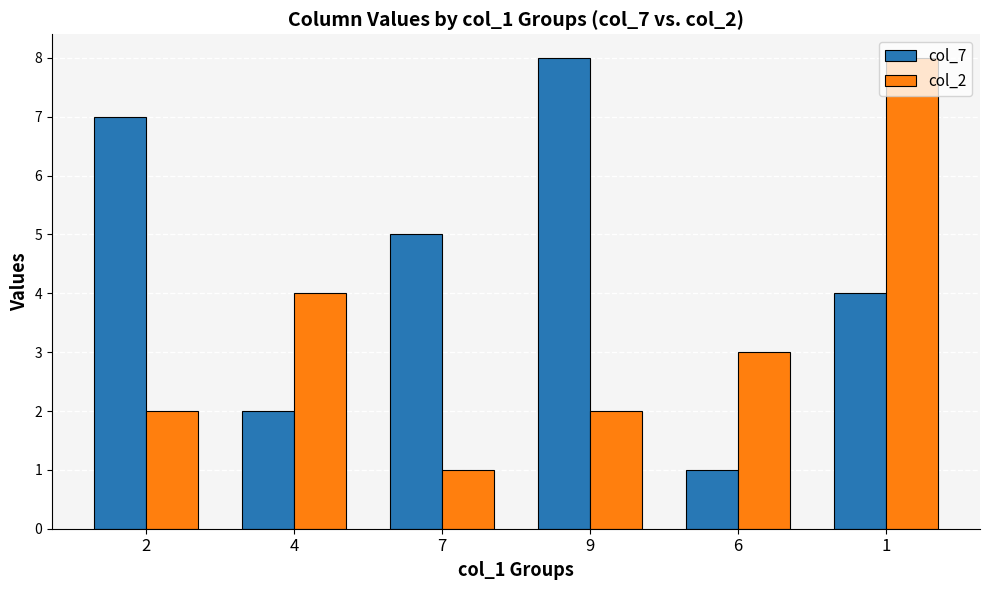

What position from the left is 6?

5